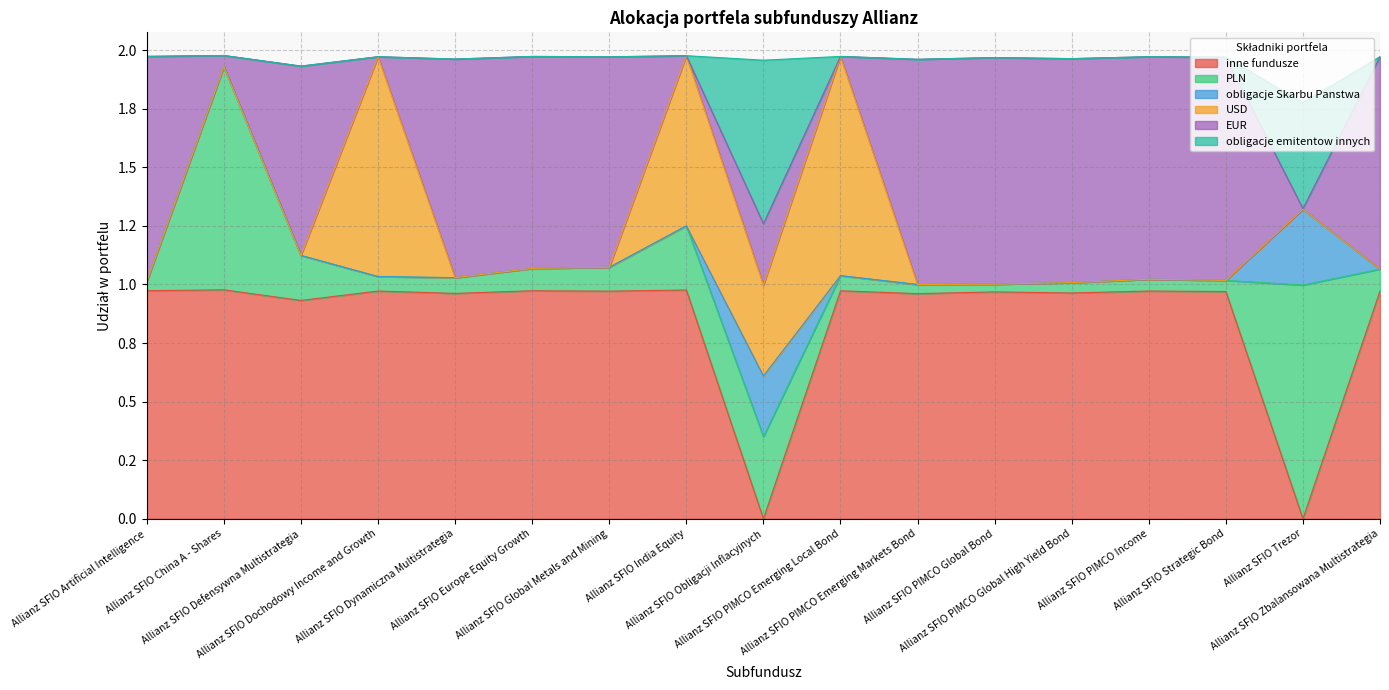

How many obligacje Skarbu Panstwa values are between 0 and 1?

17